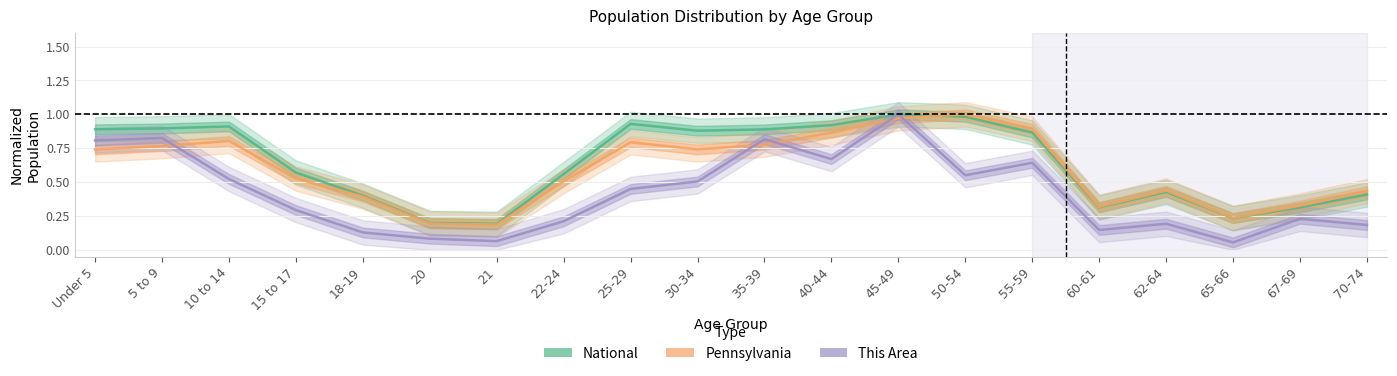

Does the chart display data point markers on the line(s)?

No